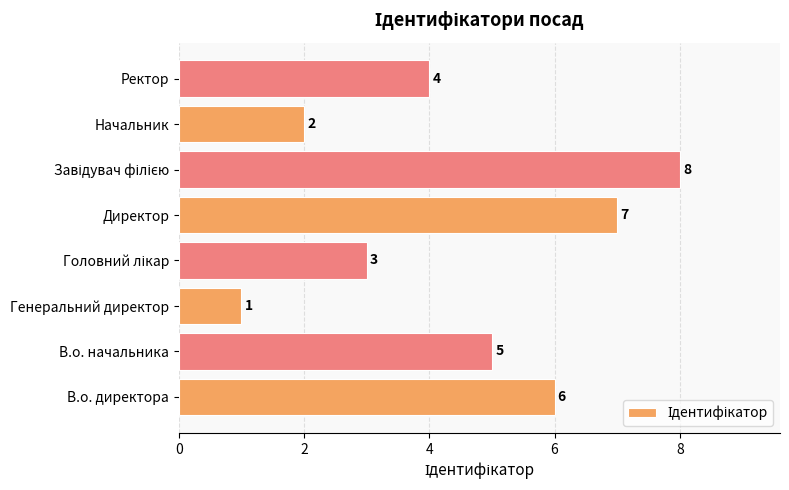

The value at Начальник is 2. True or false?

True